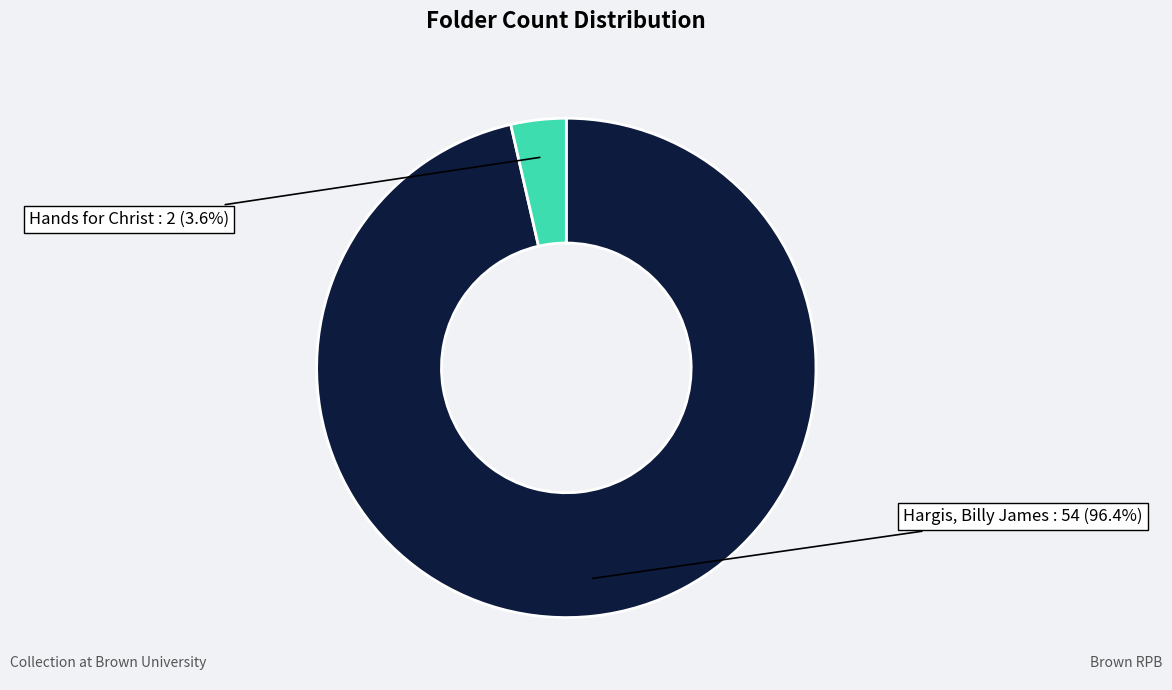

Count the number of slices in the pie.

2